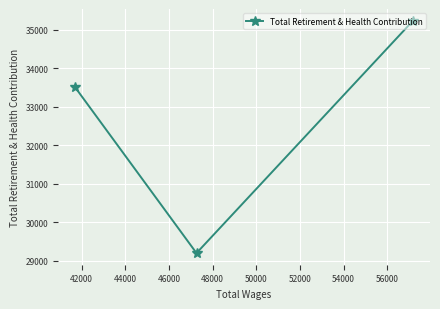

What is the value of the 1st point from the left?

33513